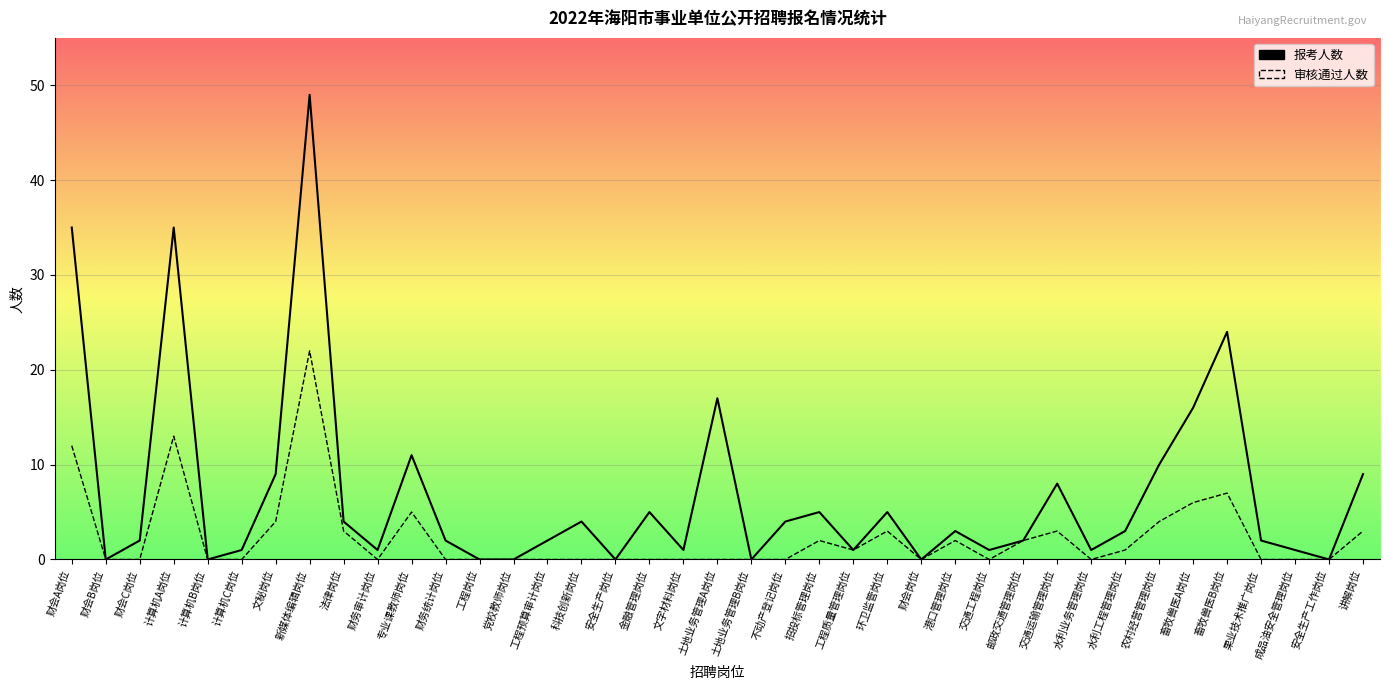

Reading left to right, extract all data points from this chart.

报考人数: 财会A岗位=35	财会B岗位=0	财会C岗位=2	计算机A岗位=35	计算机B岗位=0	计算机C岗位=1	文秘岗位=9	新媒体编辑岗位=49	法律岗位=4	财务审计岗位=1	专业课教师岗位=11	财务统计岗位=2	工程岗位=0	党校教师岗位=0	工程预算审计岗位=2	科技创新岗位=4	安全生产岗位=0	金融管理岗位=5	文字材料岗位=1	土地业务管理A岗位=17	土地业务管理B岗位=0	不动产登记岗位=4	招投标管理岗位=5	工程质量管理岗位=1	环卫监管岗位=5	财会岗位=0	港口管理岗位=3	交通工程岗位=1	邮政交通管理岗位=2	交通运输管理岗位=8	水利业务管理岗位=1	水利工程管理岗位=3	农村经营管理岗位=10	畜牧兽医A岗位=16	畜牧兽医B岗位=24	果业技术推广岗位=2	成品油安全管理岗位=1	安全生产工作岗位=0	讲解岗位=9
审核通过人数: 财会A岗位=12	财会B岗位=0	财会C岗位=0	计算机A岗位=13	计算机B岗位=0	计算机C岗位=0	文秘岗位=4	新媒体编辑岗位=22	法律岗位=3	财务审计岗位=0	专业课教师岗位=5	财务统计岗位=0	工程岗位=0	党校教师岗位=0	工程预算审计岗位=0	科技创新岗位=0	安全生产岗位=0	金融管理岗位=0	文字材料岗位=0	土地业务管理A岗位=0	土地业务管理B岗位=0	不动产登记岗位=0	招投标管理岗位=2	工程质量管理岗位=1	环卫监管岗位=3	财会岗位=0	港口管理岗位=2	交通工程岗位=0	邮政交通管理岗位=2	交通运输管理岗位=3	水利业务管理岗位=0	水利工程管理岗位=1	农村经营管理岗位=4	畜牧兽医A岗位=6	畜牧兽医B岗位=7	果业技术推广岗位=0	成品油安全管理岗位=0	安全生产工作岗位=0	讲解岗位=3